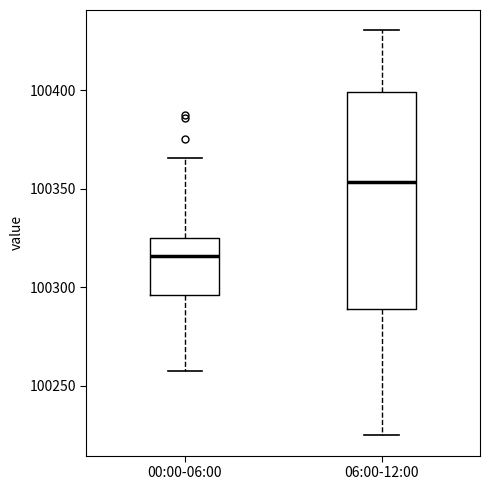

Reading left to right, transcribe this box plot: for each box, give where its median line is, the range the box spans, and where its two whiskers end, as read against the y-axis. The values are not printed on the chart, so give them approximately, as read against the axis.

00:00-06:00: median 100315, box 100295 to 100325, whiskers 100260 to 100365
06:00-12:00: median 100355, box 100290 to 100400, whiskers 100225 to 100430